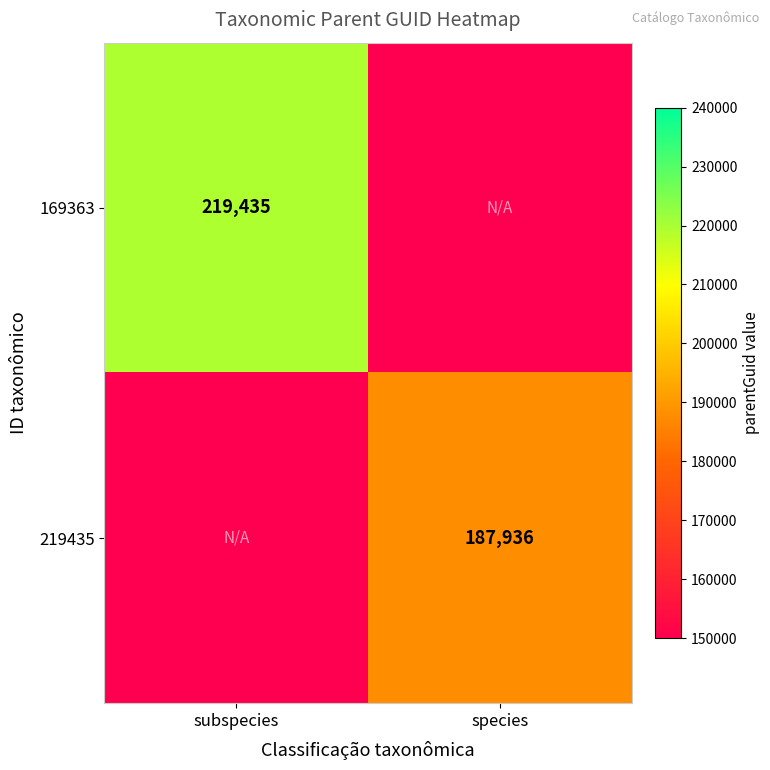

What is the smallest value displayed?

187936.0